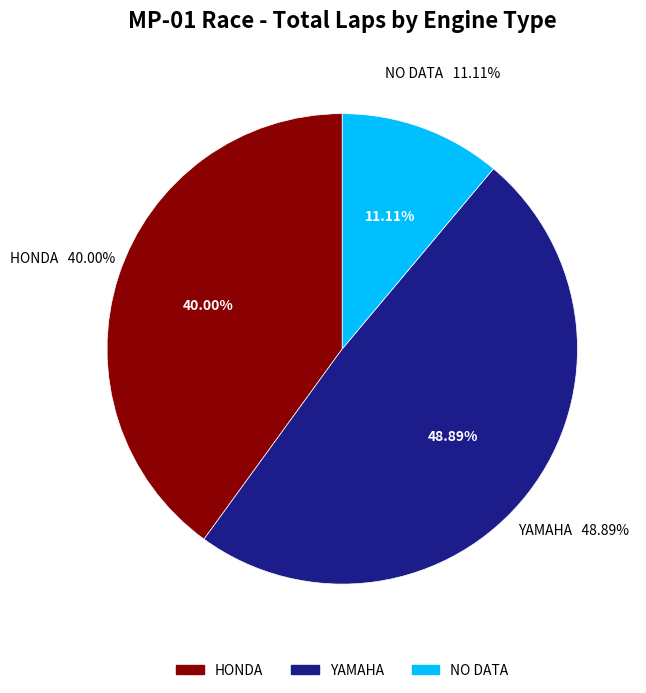

The KALTIM_3 slice represents 1% of the pie. True or false?

False